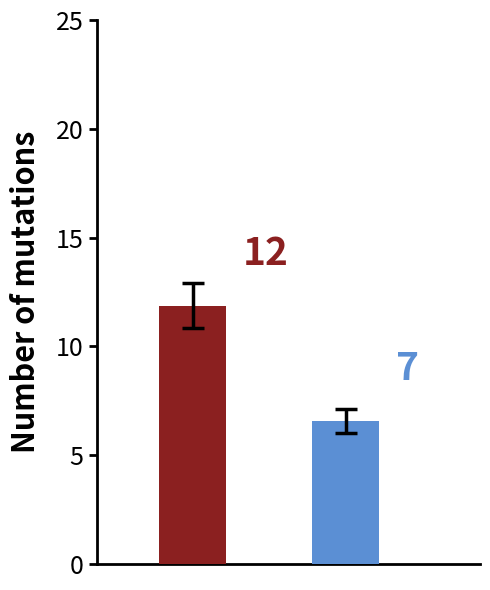

How many groups of bars are there?

1